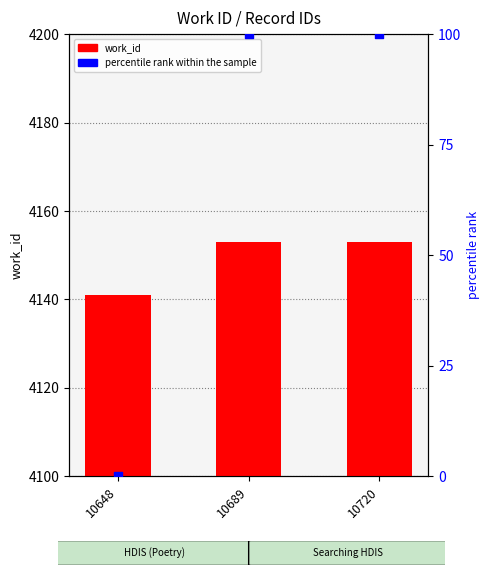

What is the total value across all series at 10648?

4141